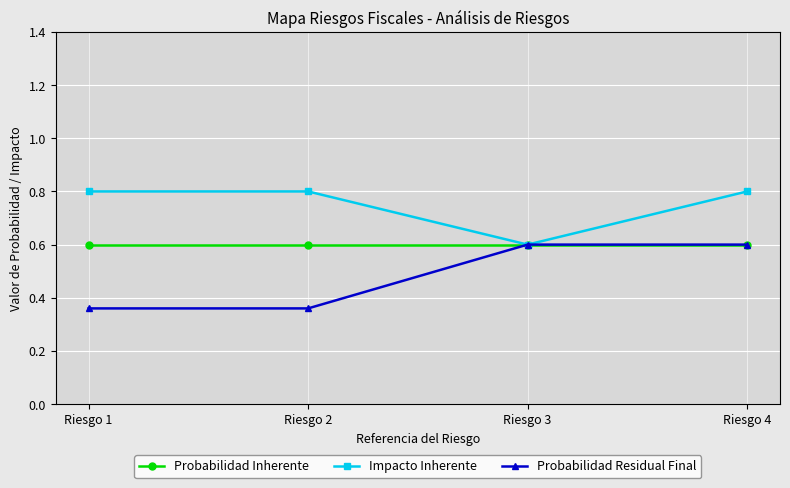

What are all the series names shown in the legend?

Probabilidad Inherente, Impacto Inherente, Probabilidad Residual Final